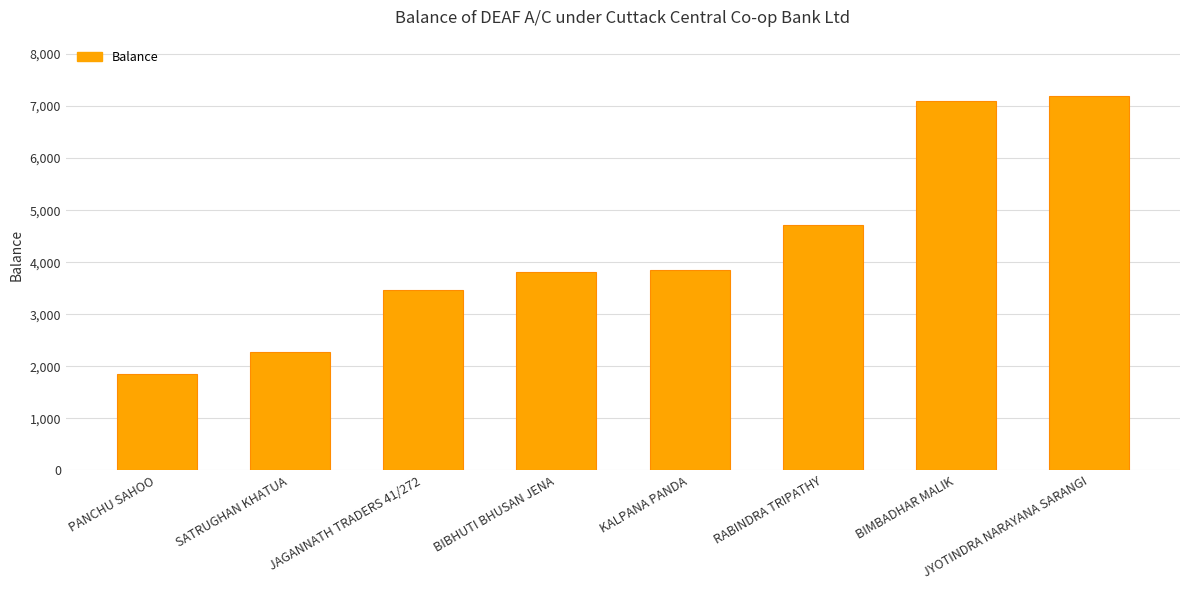

What is the approximate value at KALPANA PANDA, to the nearest 10?

3860